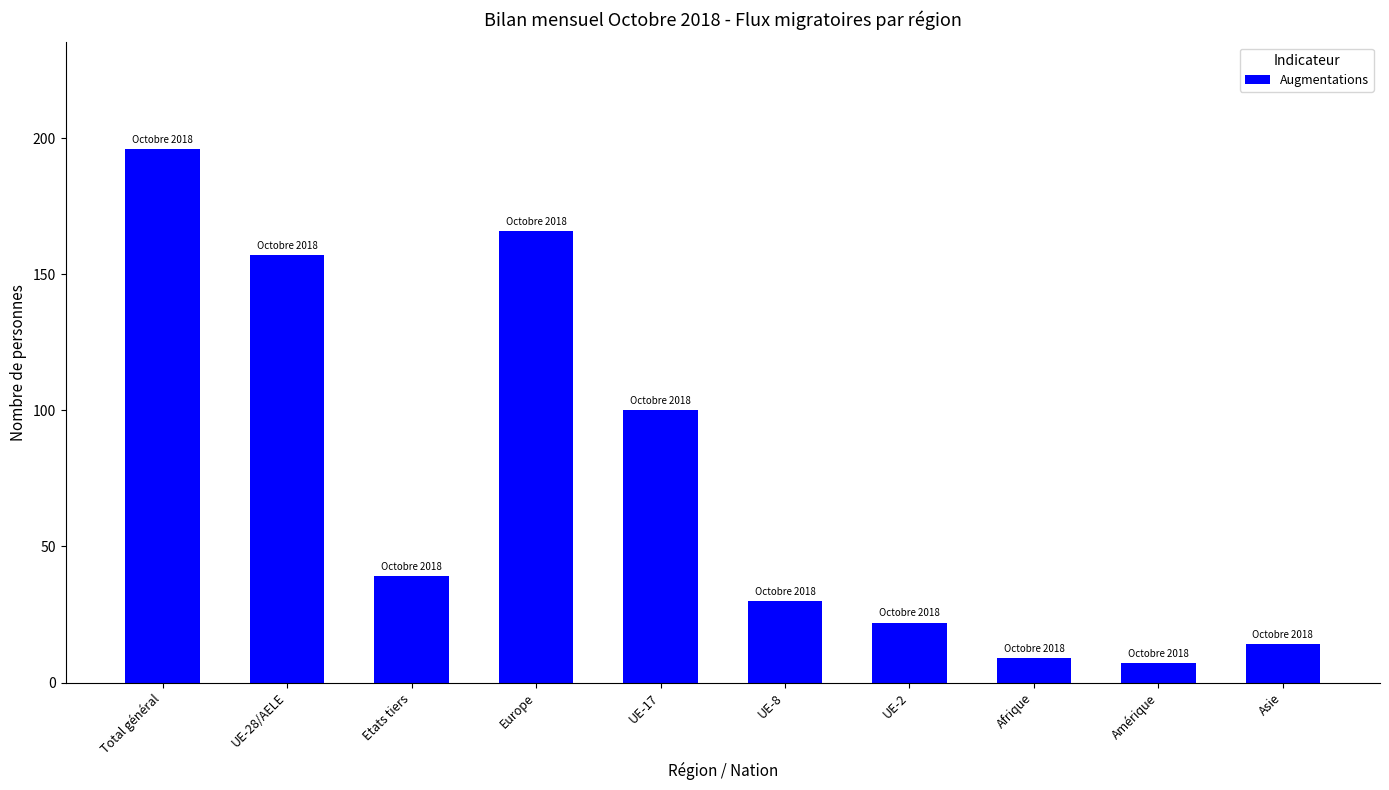

Rank the categories by value from lowest to highest.

Amérique, Afrique, Asie, UE-2, UE-8, Etats tiers, UE-17, UE-28/AELE, Europe, Total général